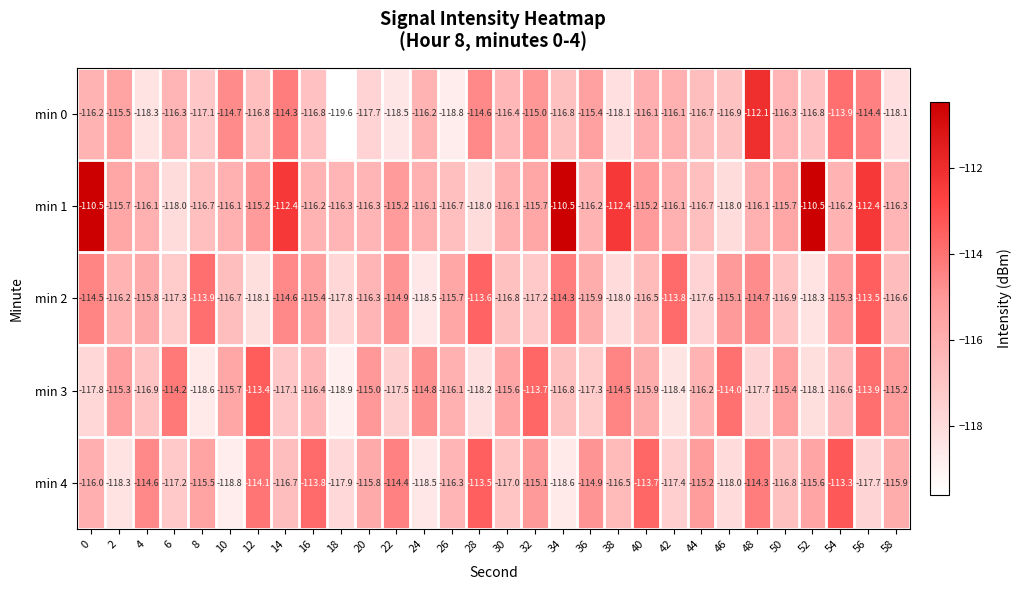

What is the spread (max minus min) of values at 28?

4.7